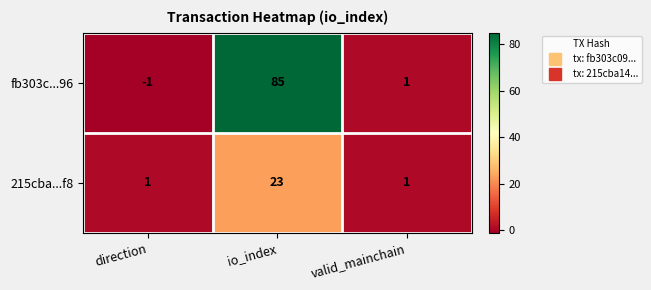

Rank the series at io_index from highest to lowest value.

fb303c...96, 215cba...f8